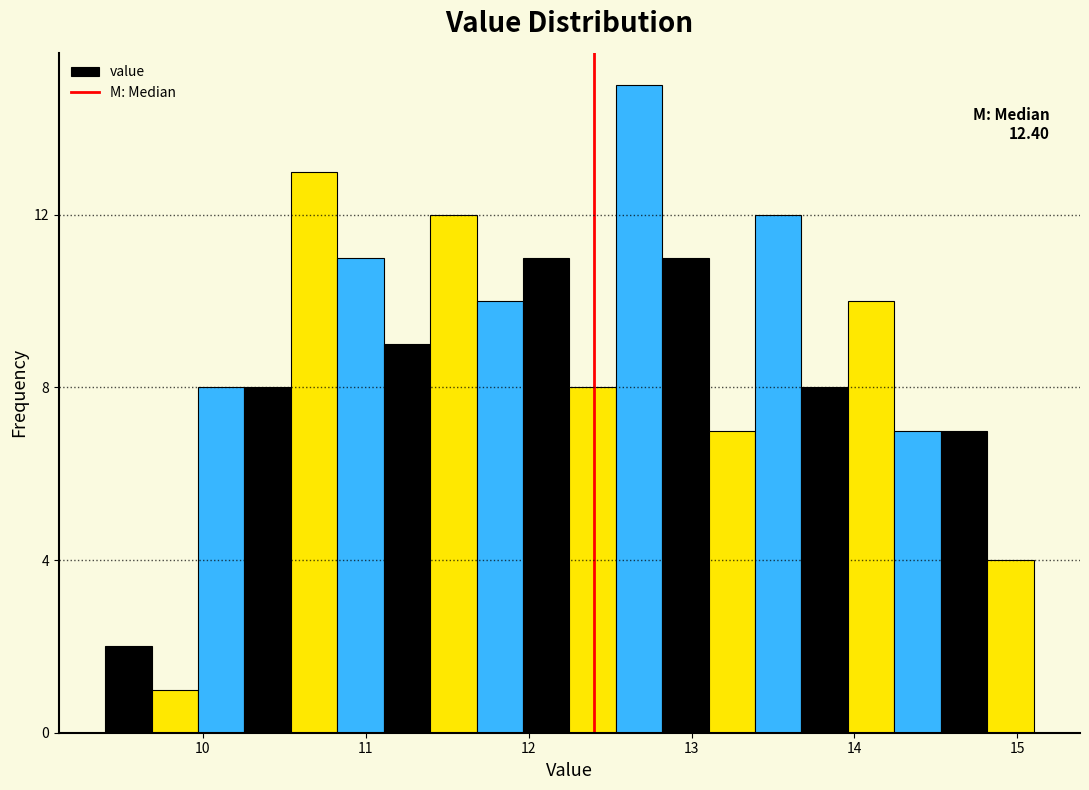

Read against the x-axis, roughly where is the centre of the tallest bar?

12.7